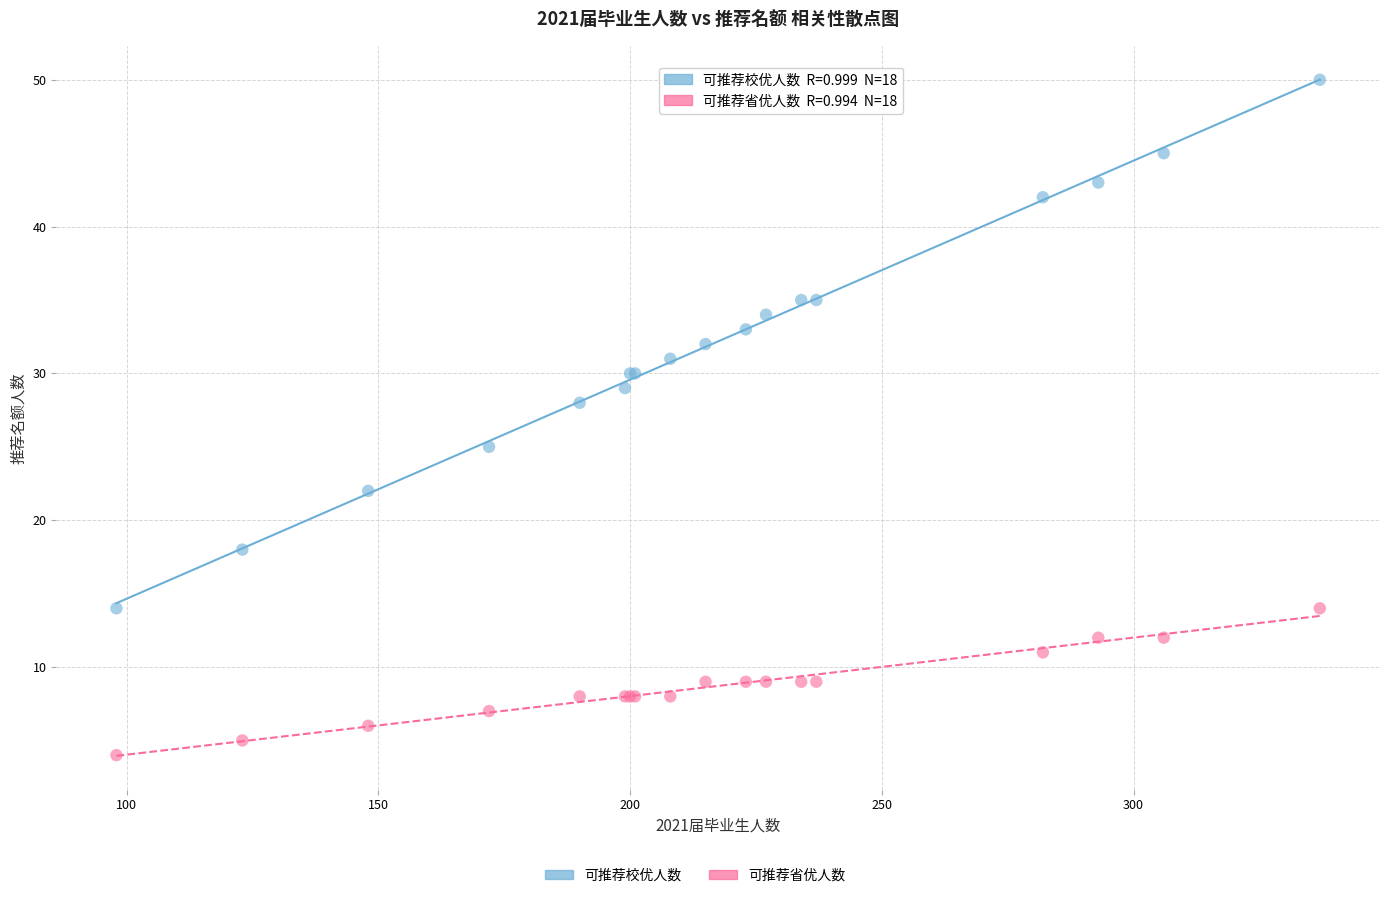

Which series contains the lowest Y value?

可推荐省优人数